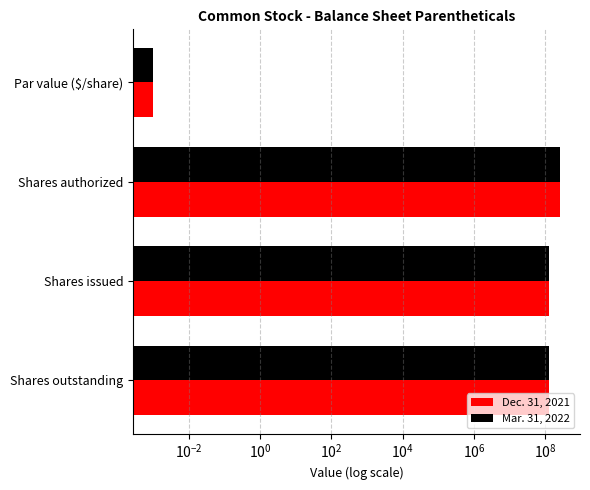

At Par value ($/share), list the series in order from largest to smallest.

Dec. 31, 2021, Mar. 31, 2022